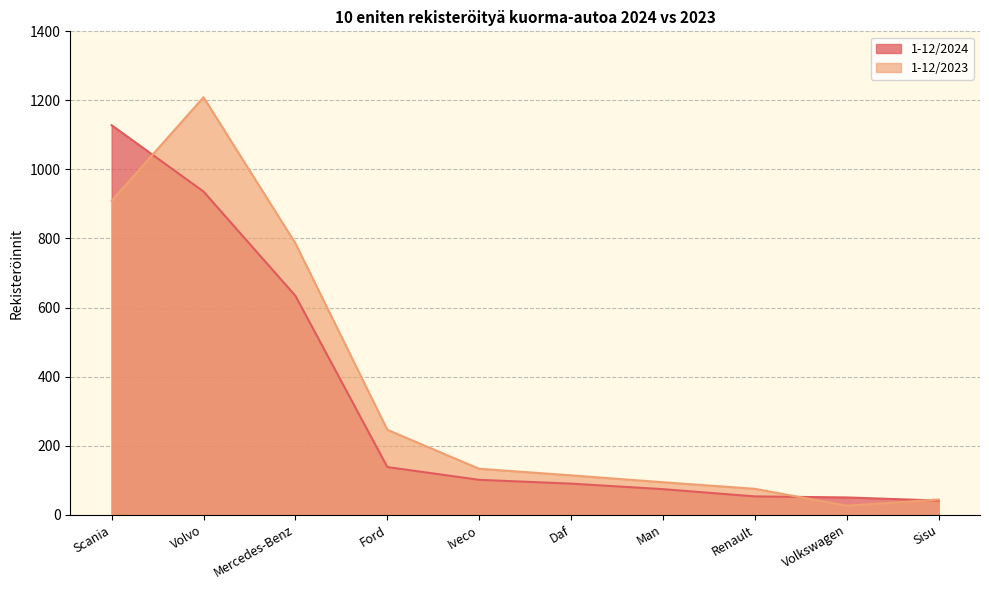

What is the minimum value for 1-12/2023?

26